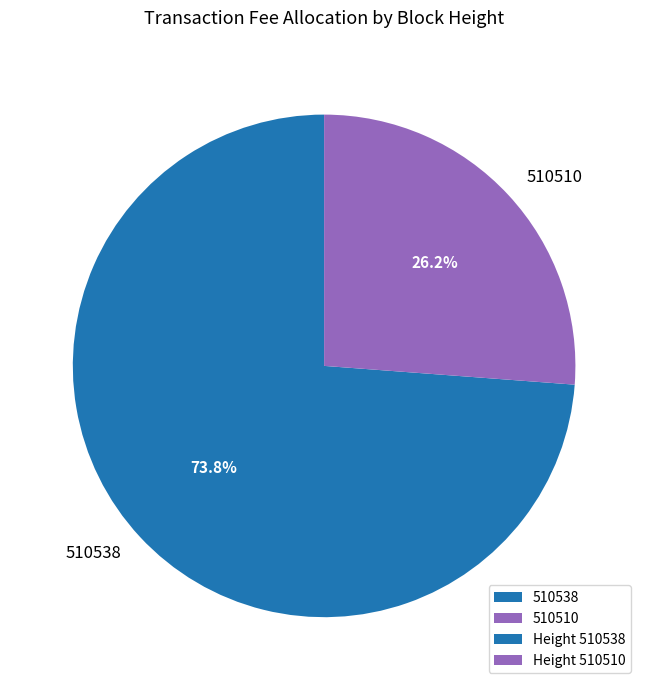

Is the sum of 510538 and 510510 greater than half?

Yes